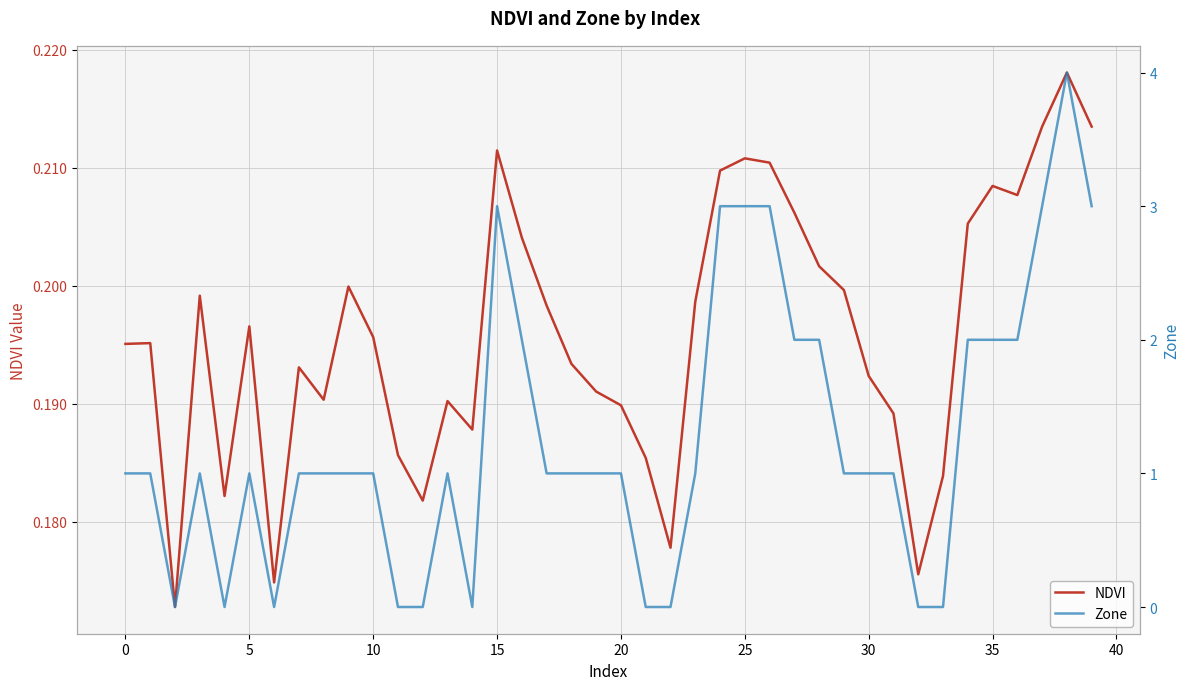

What are all the series names shown in the legend?

NDVI, Zone